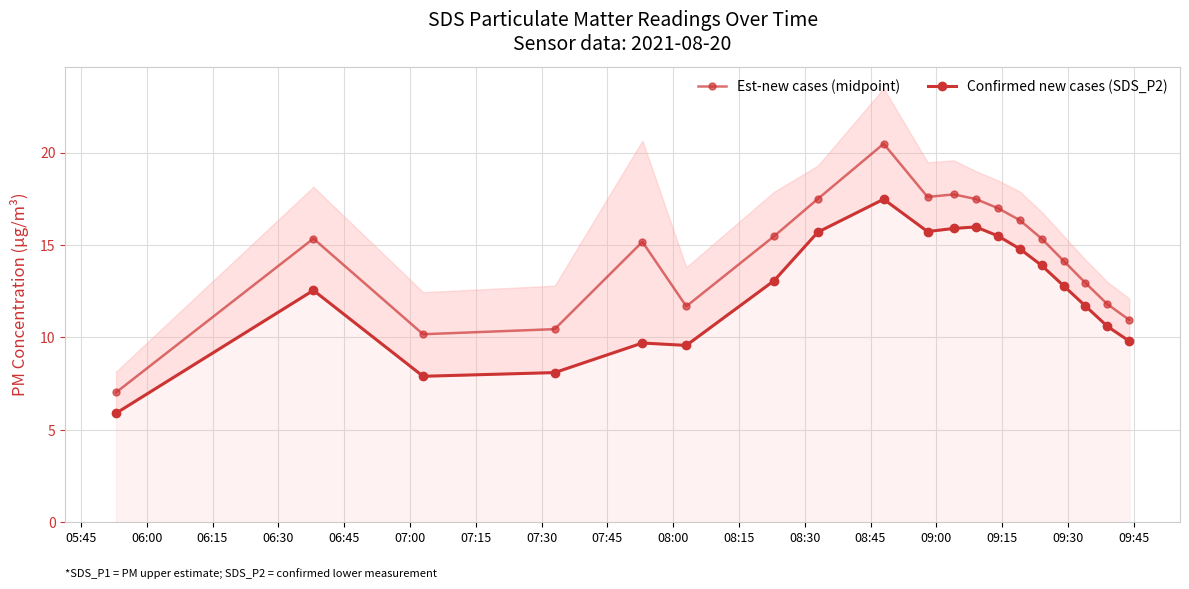

True or false: Confirmed new cases (SDS_P2) and Est-new cases (midpoint) intersect in this chart.

False